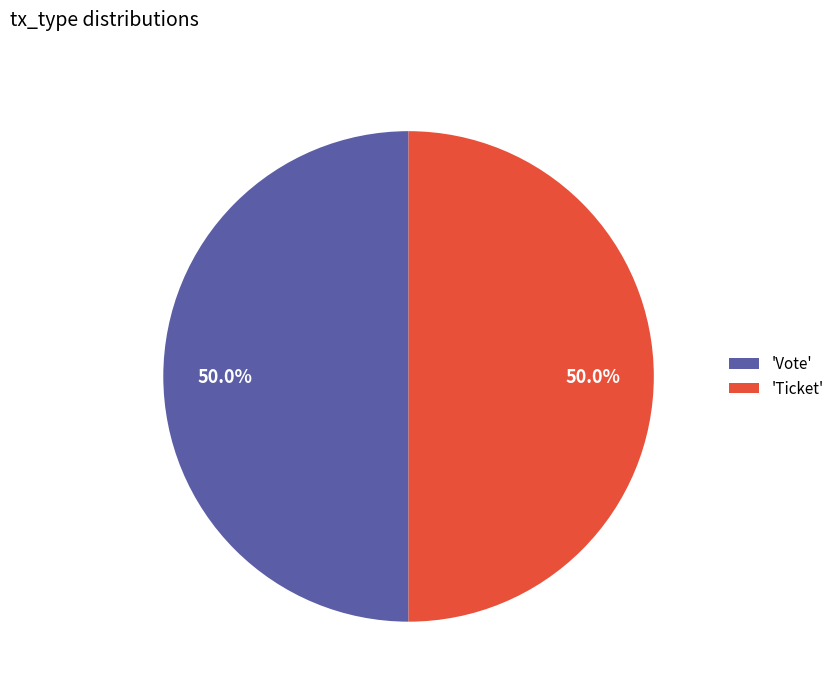

Approximately how many times larger is the value at 'Vote' compared to 'Ticket'?

1.0